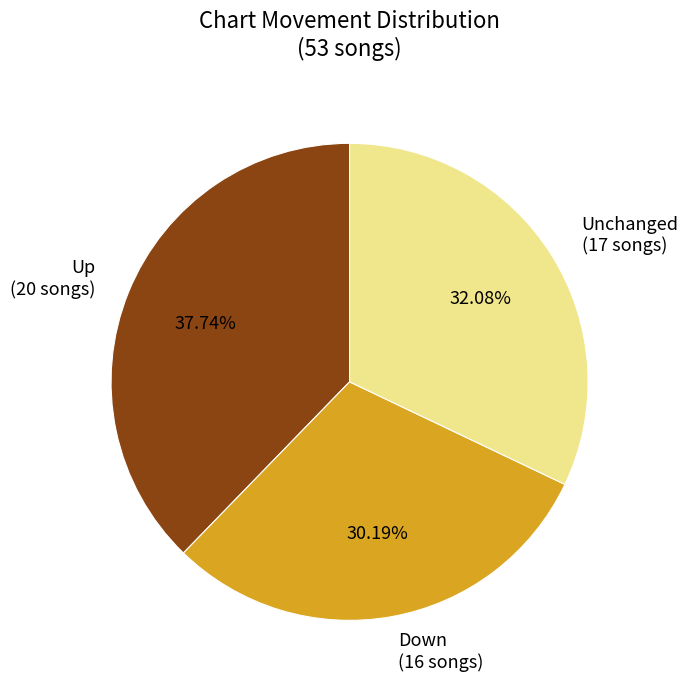

Is there any slice that represents more than half of the pie?

No